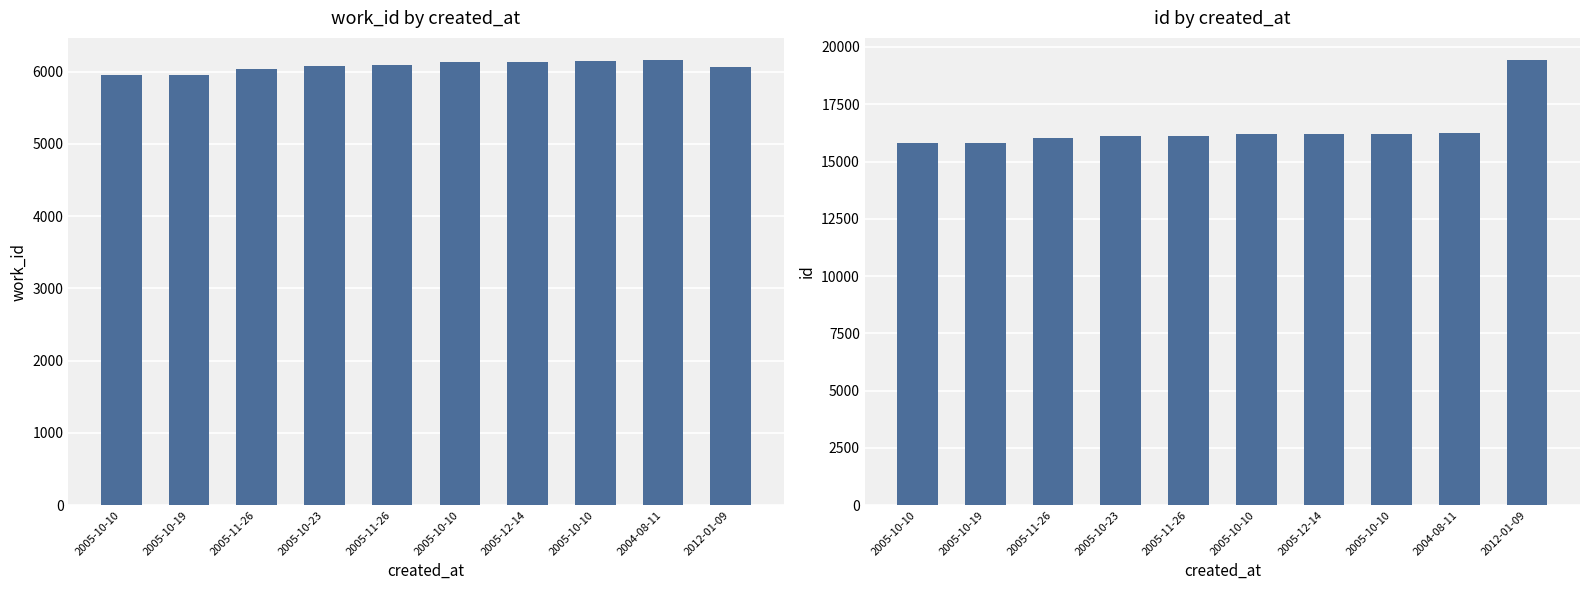

At 2005-10-10, list the series in order from smallest to largest.

work_id, id